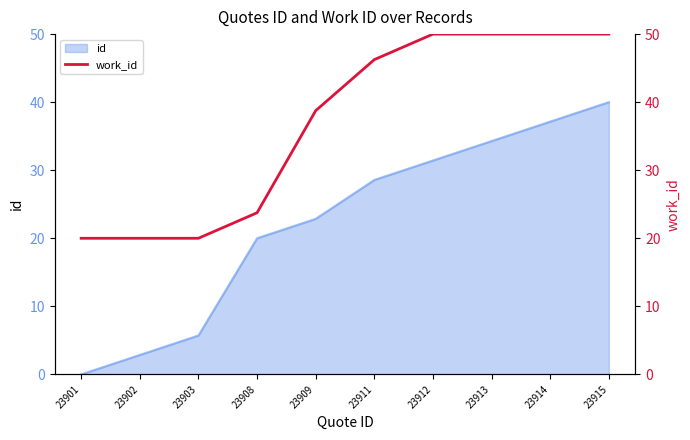

The chart shows a value of 20.0 at 23902. True or false?

True